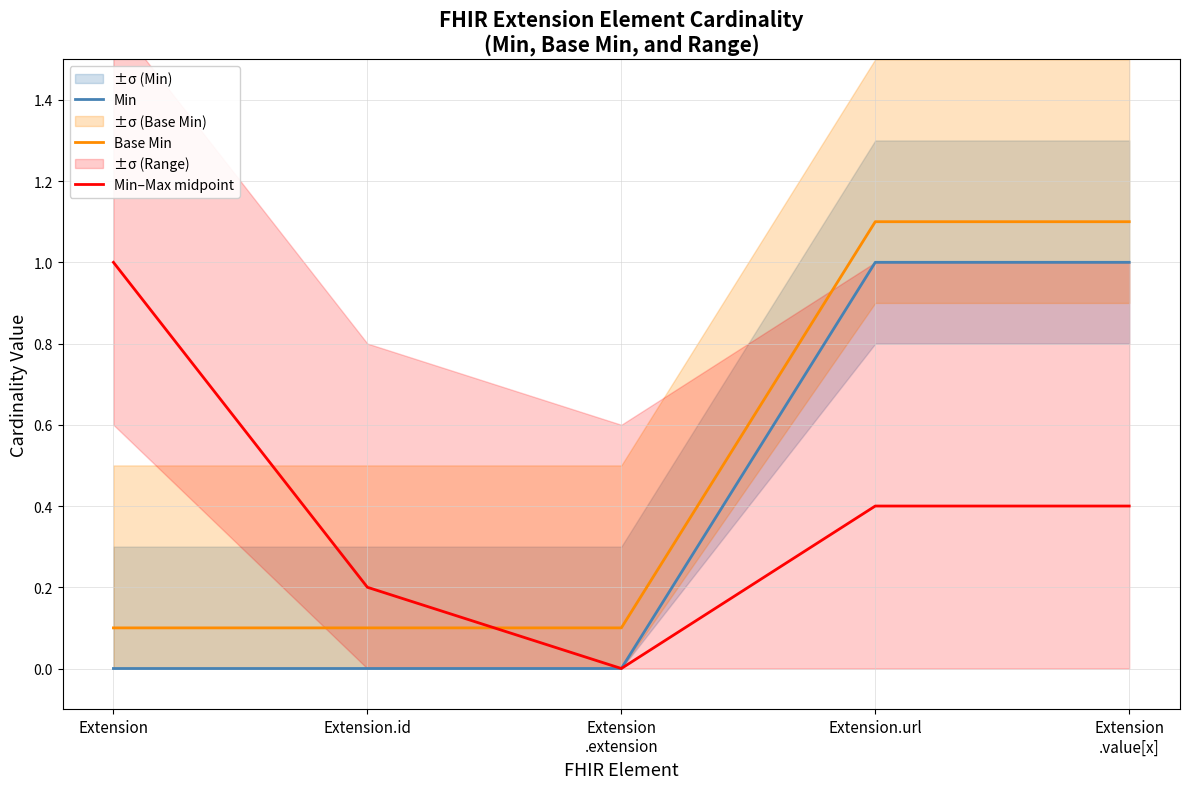

Which series has the largest range (max minus min)?

Min